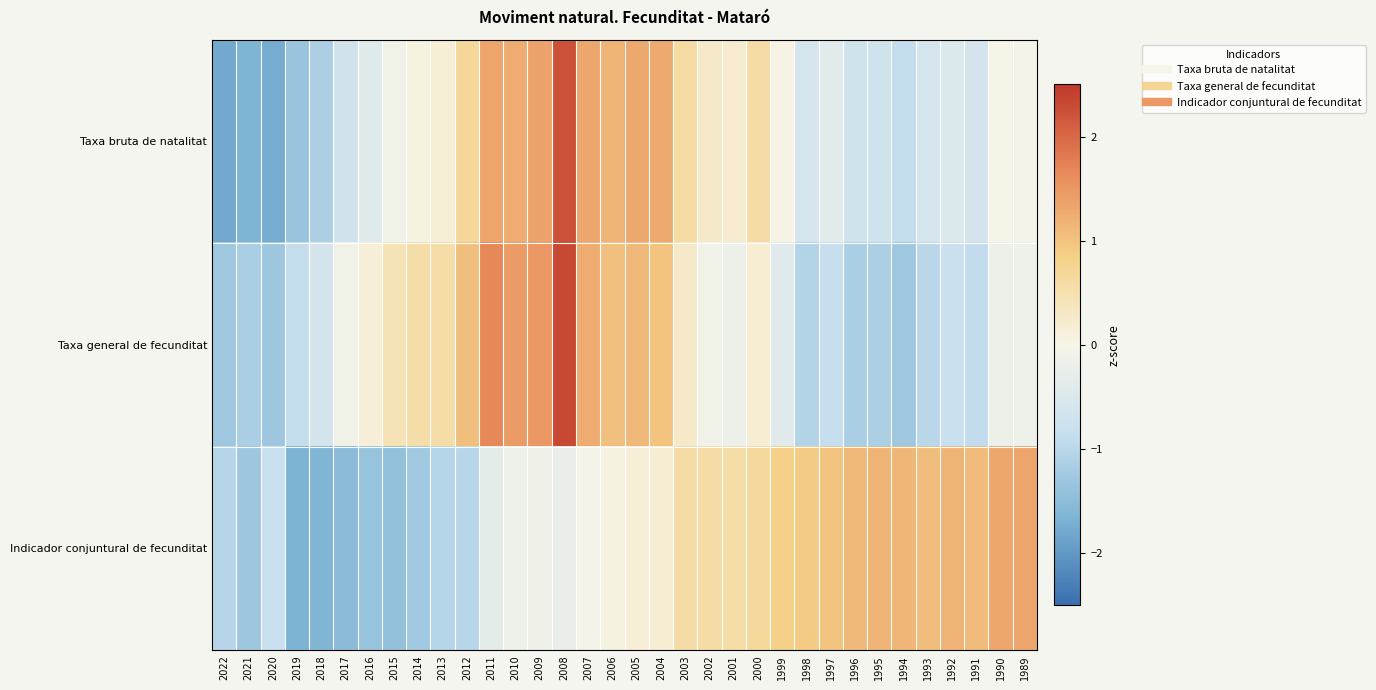

Which label corresponds to the largest value in the chart?

2008